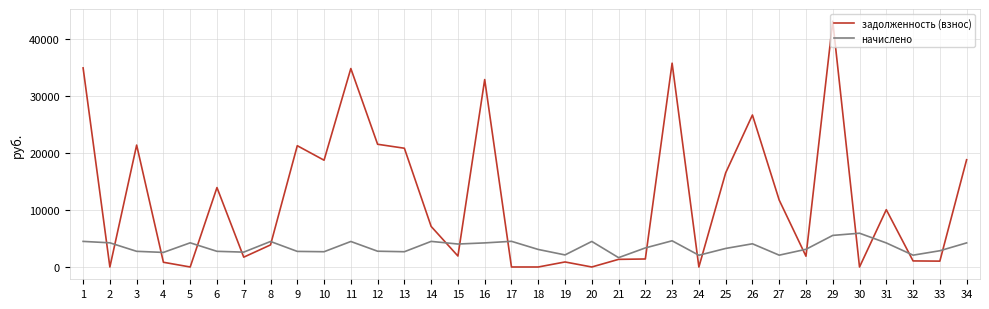

What is the approximate value of задолженность (взнос) at 25?

16509.0